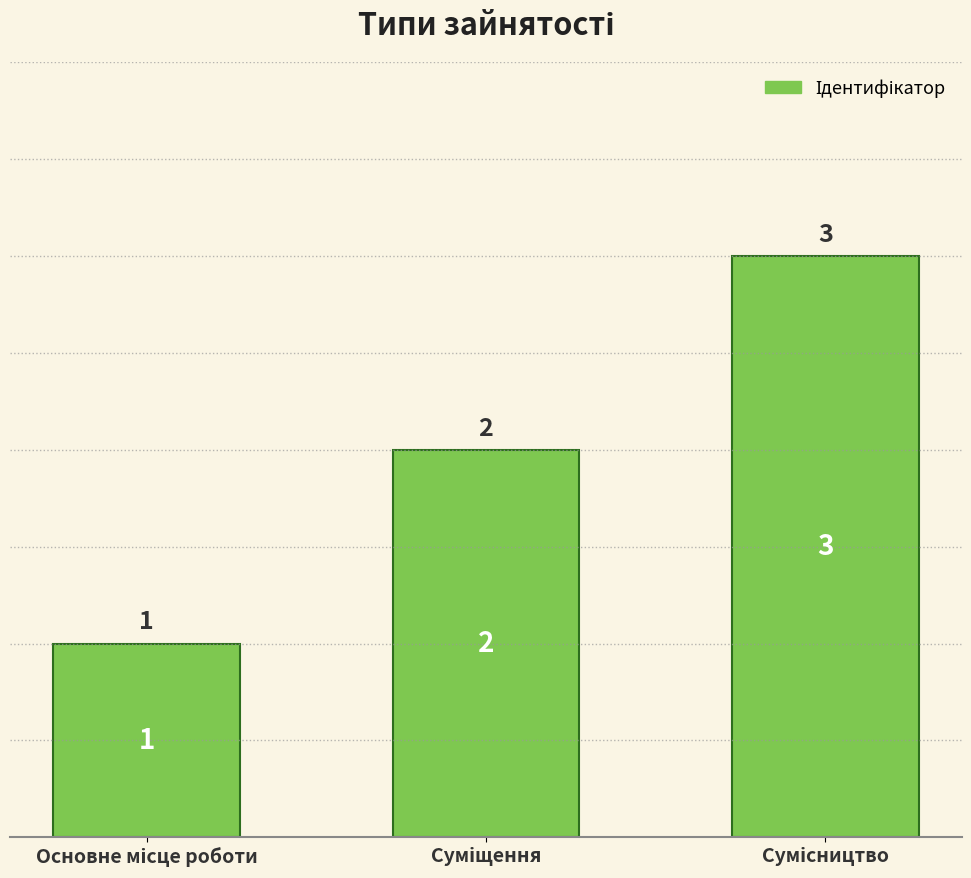

What is the value of the 1st bar from the left?

1